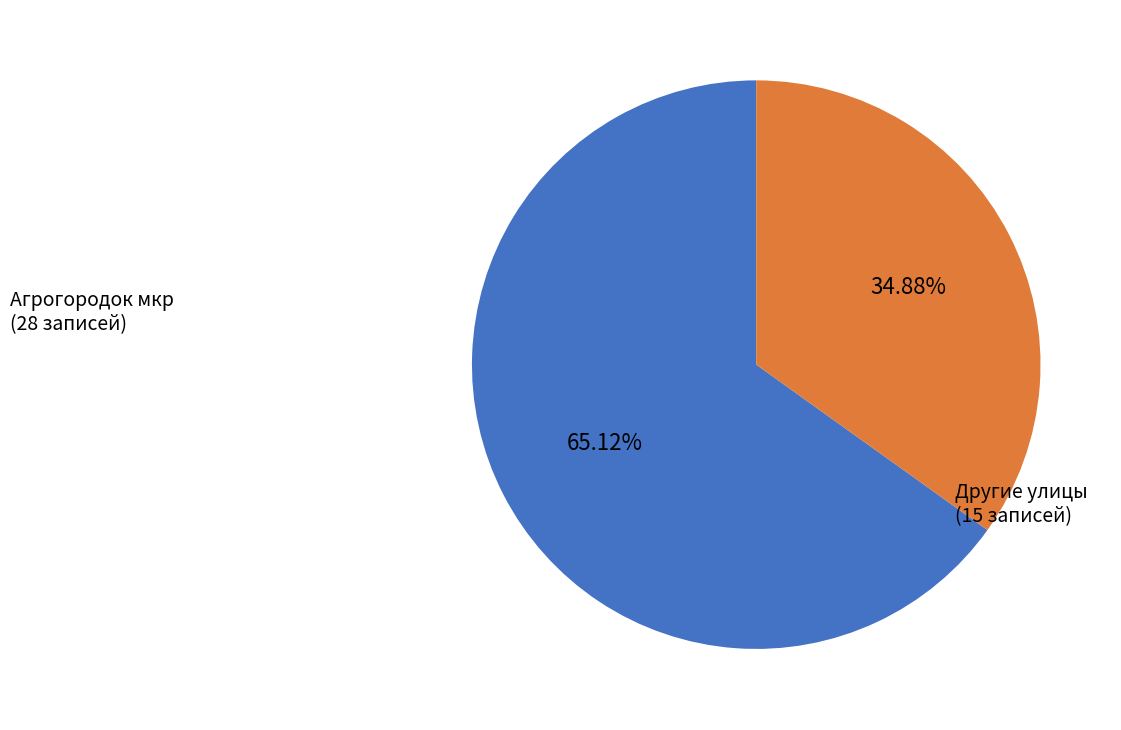

Does any single category account for the majority?

Yes